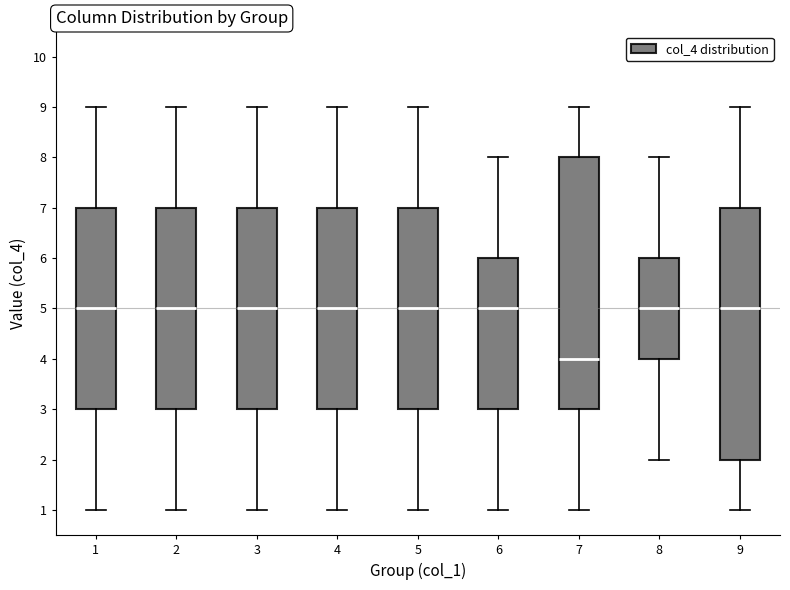

Where is the lower edge of the box at x = 1 on the y-axis? The values are not printed on the chart, so give them approximately, as read against the axis.

3